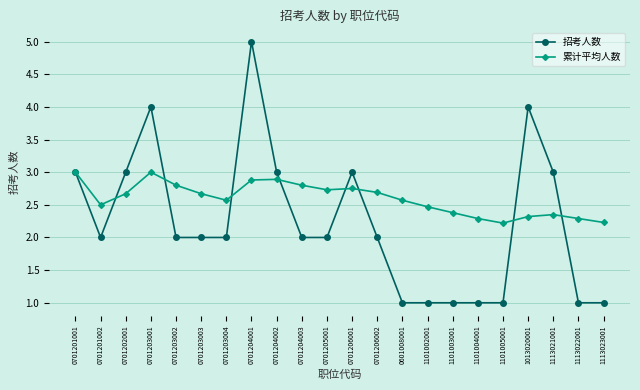

True or false: 累计平均人数 and 招考人数 intersect in this chart.

True